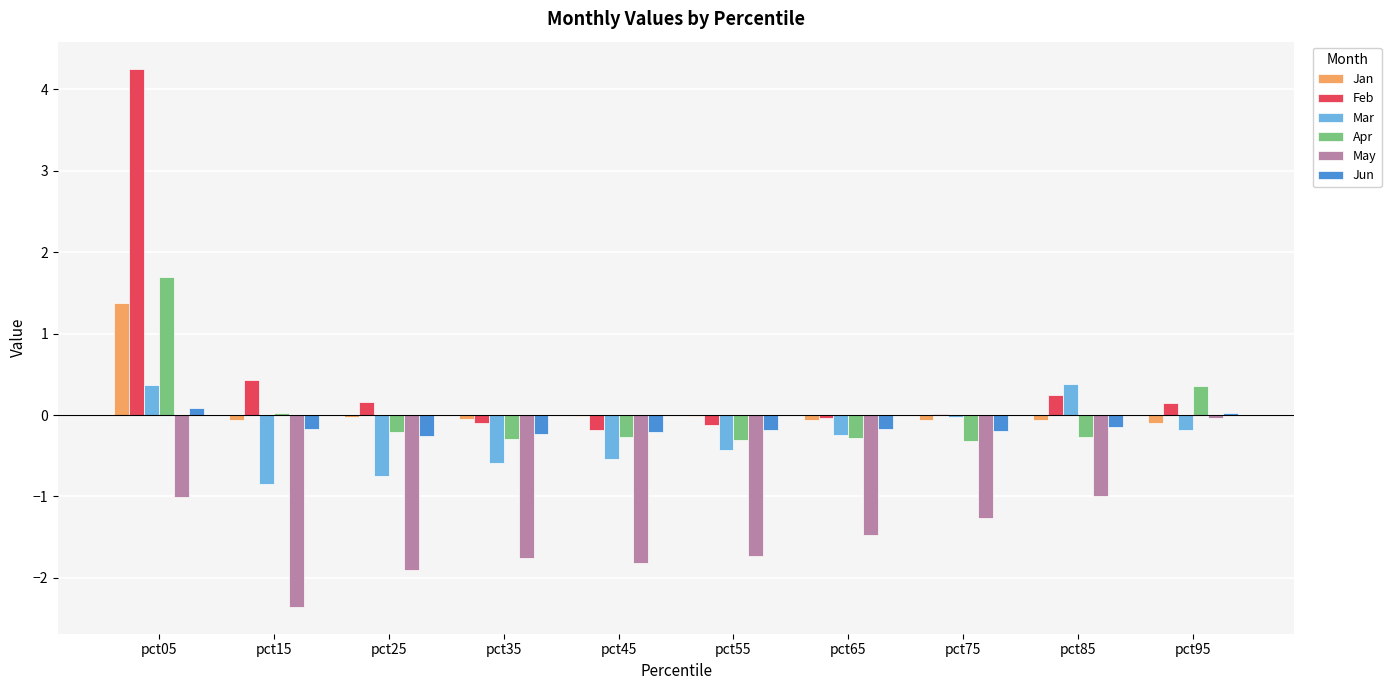

Are the bars grouped side by side (vs. stacked)?

Yes